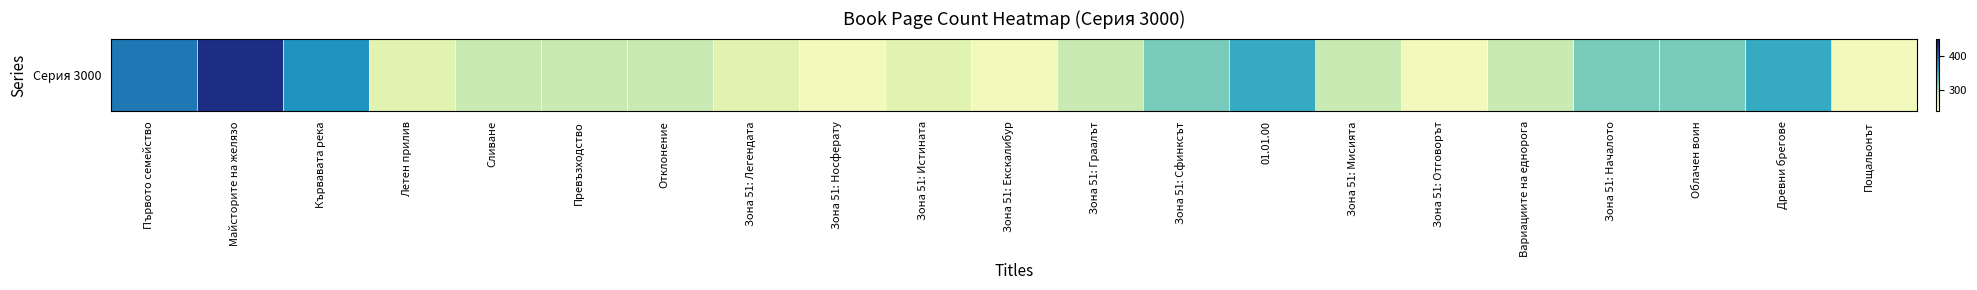

What is the difference between the second highest and minimum values?

128